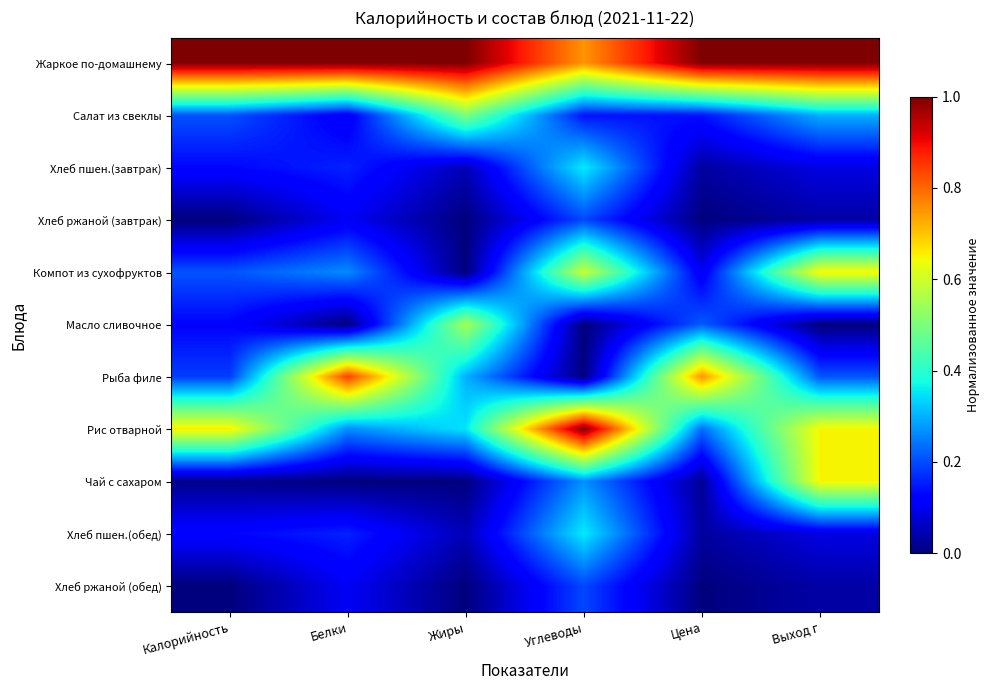

List the series in order of their peak value, highest first.

Жаркое по-домашнему, Рис отварной, Рыба филе, Компот из сухофруктов, Чай с сахаром, Масло сливочное, Салат из свеклы, Хлеб пшен.(завтрак), Хлеб пшен.(обед), Хлеб ржаной (завтрак), Хлеб ржаной (обед)